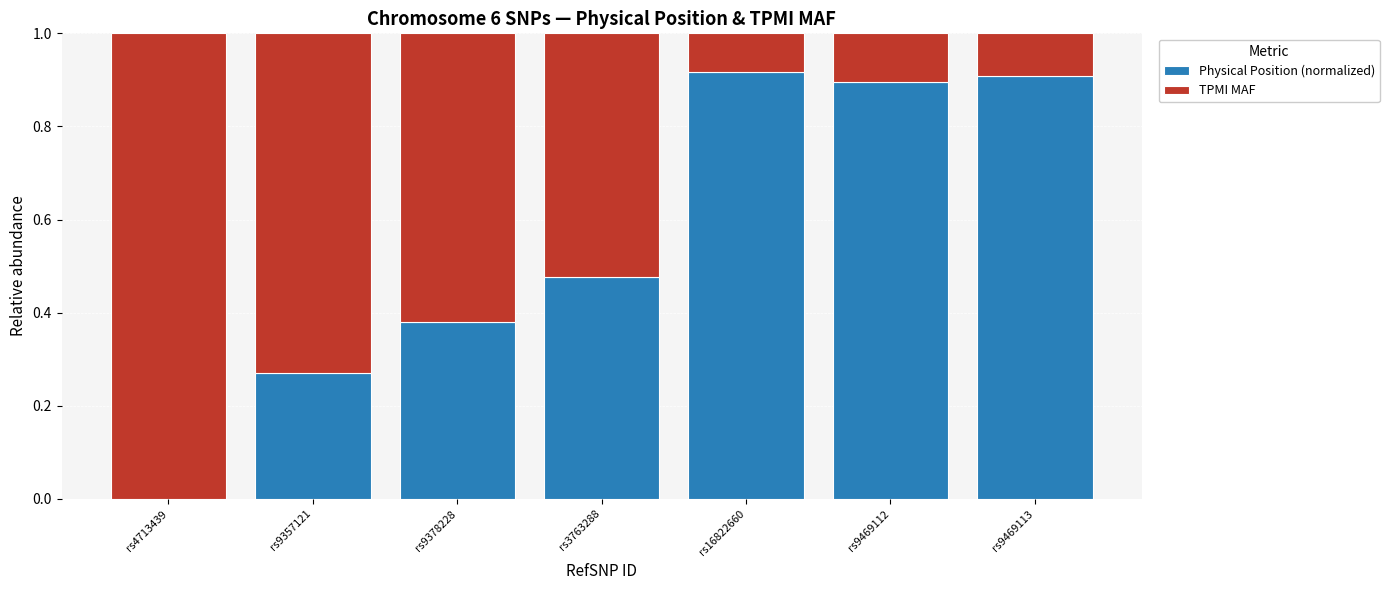

Is it true that Physical Position (normalized) equals 0.9 at rs9469113?

True